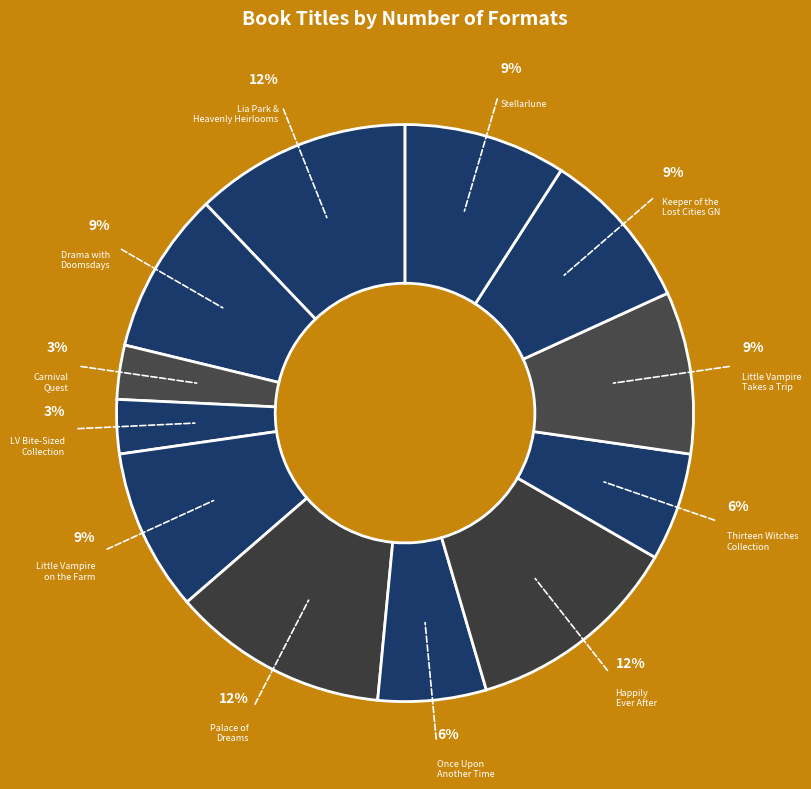

Is the sum of Thirteen Witches Collection and Carnival Quest greater than half?

No